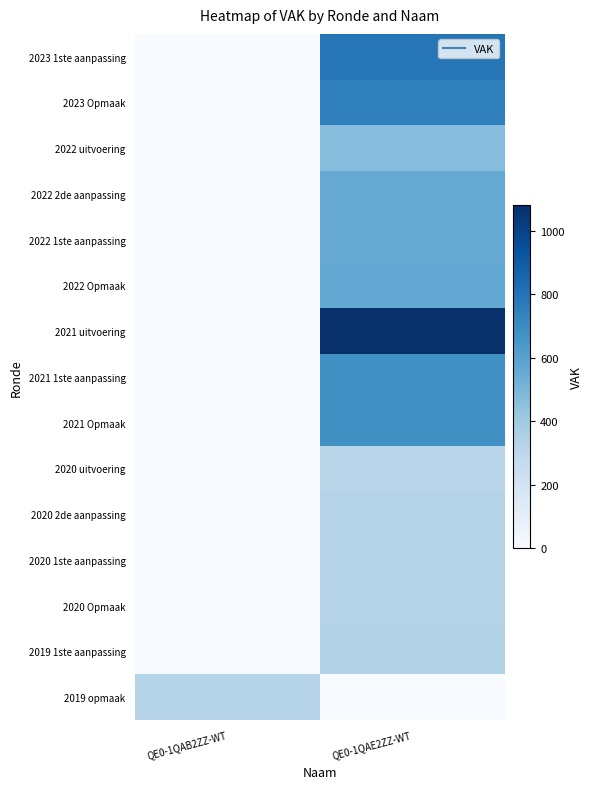

At how many categories does at least one series exceed 770?

1